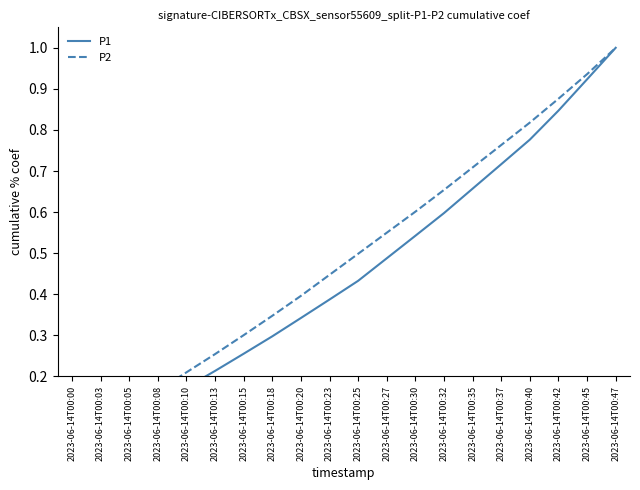

Which series has the largest range (max minus min)?

P1